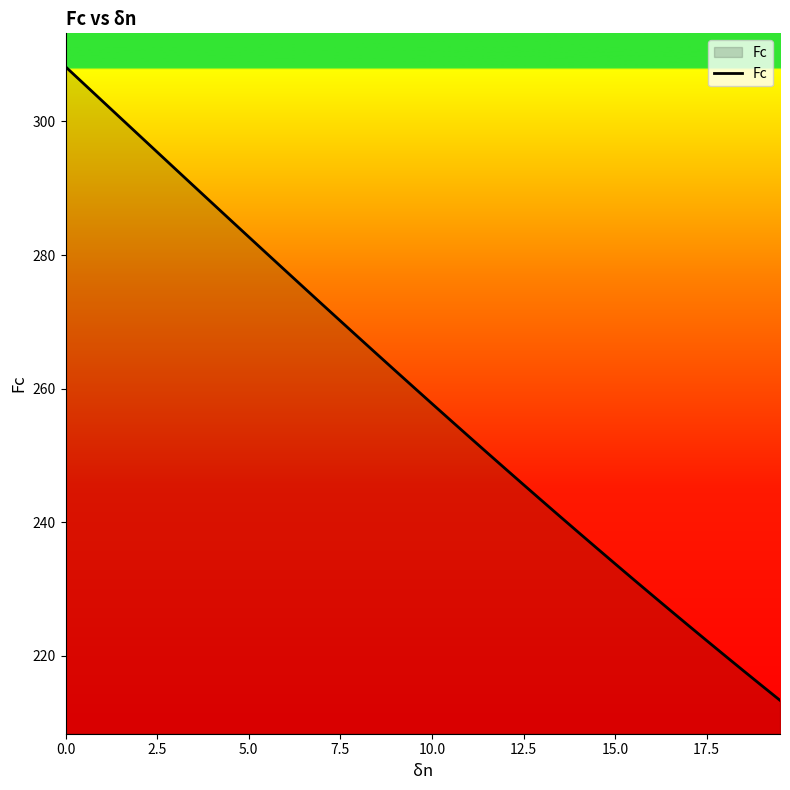

Count the number of values greater than 260.

20